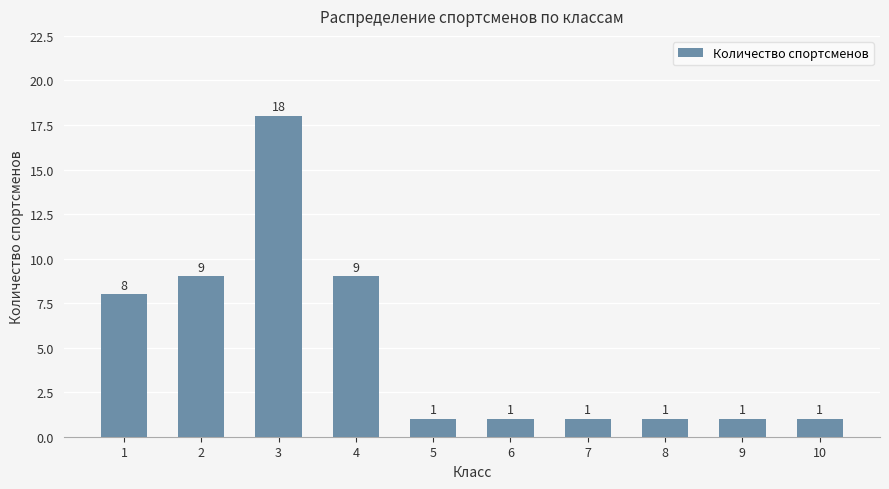

What is the change in value from 1 to 5?

-7